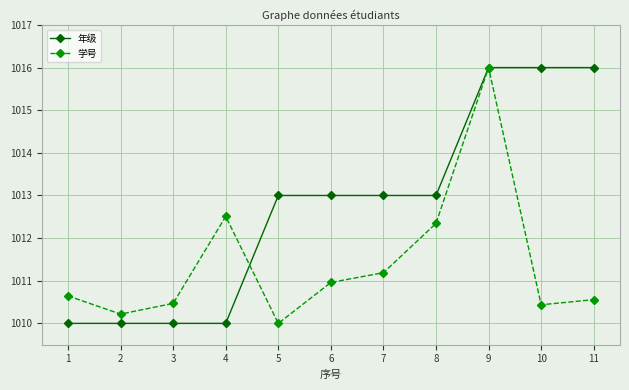

Which series ends up on top after the final intersection of 学号 and 年级?

年级